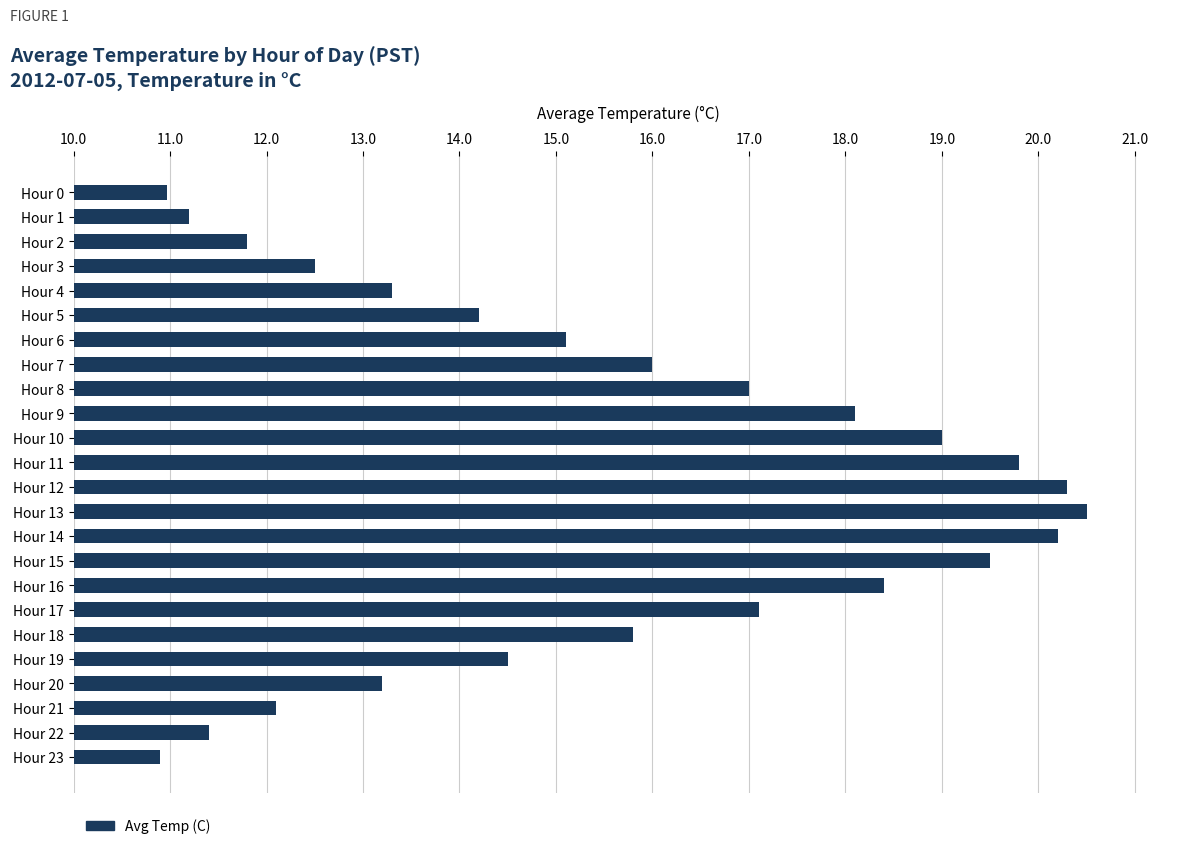

Is it true that the value at Hour 7 is 4.5?

False